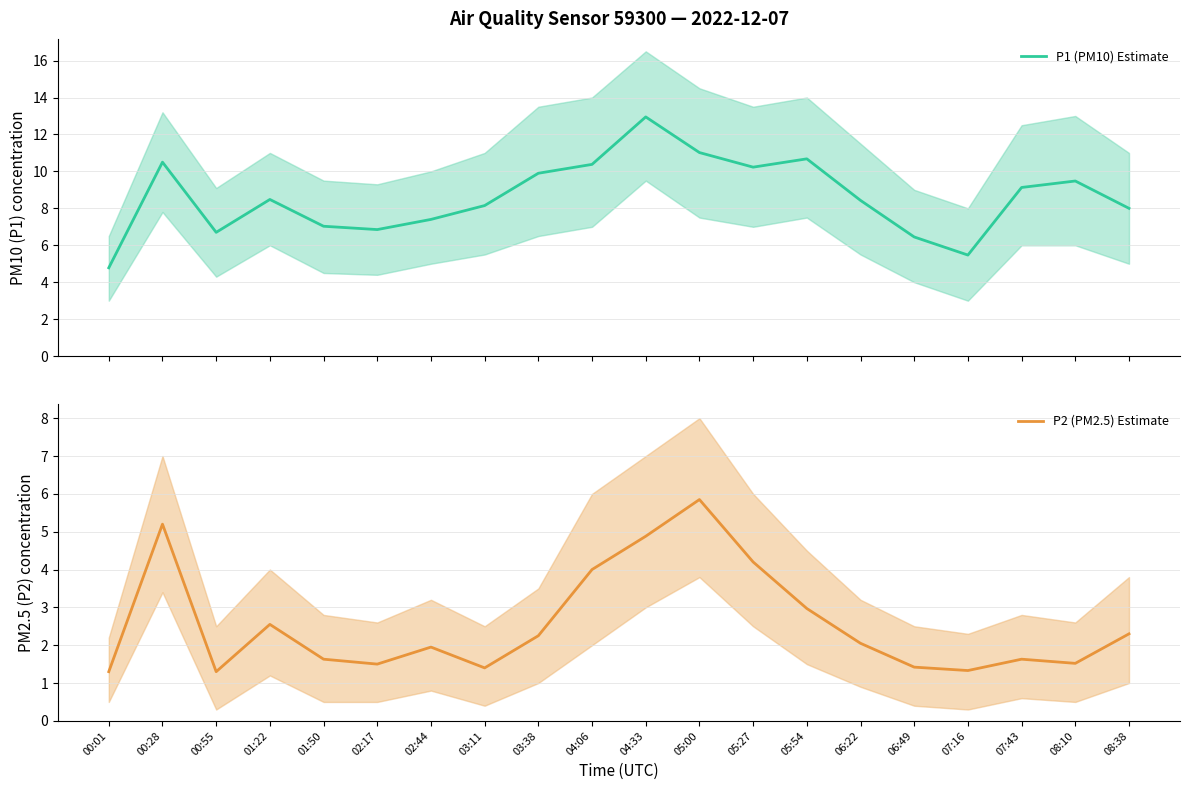

Which series changed the most between 02:17 and 05:27?

P1 (PM10) Estimate